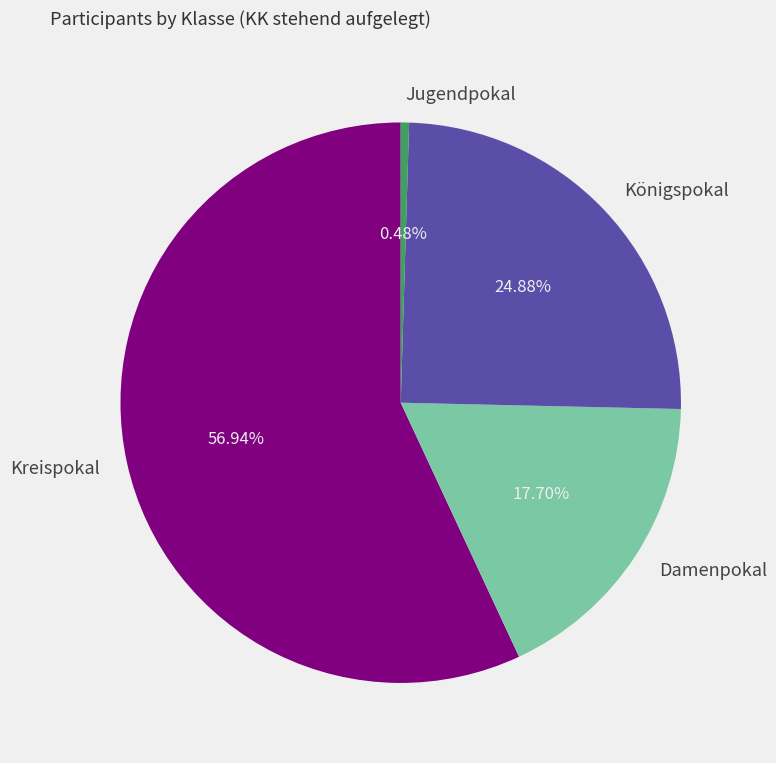

Is there a majority slice in this chart?

Yes